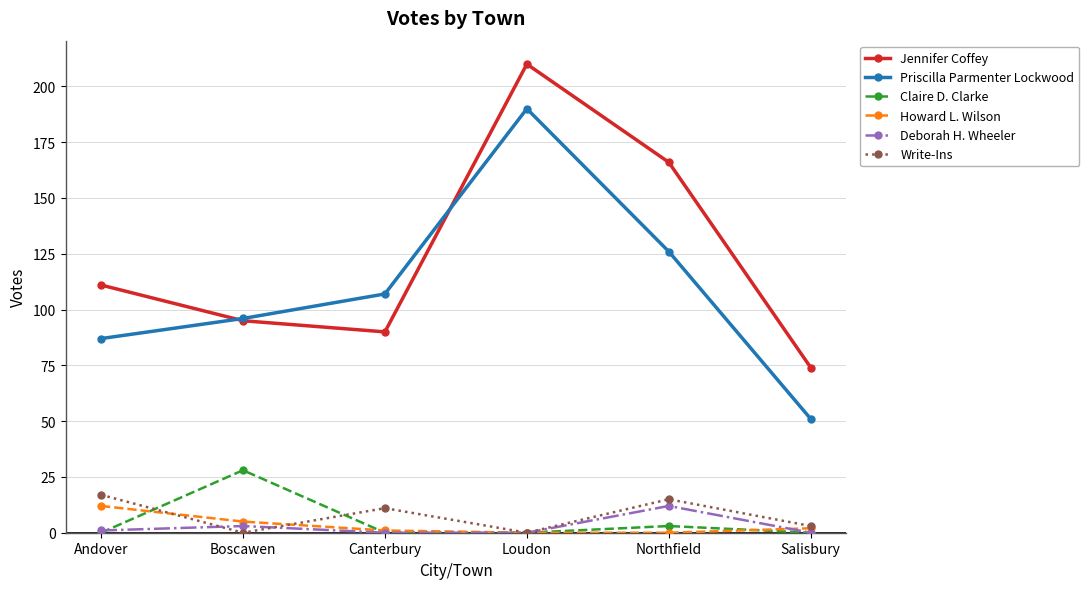

What is the highest value of the Claire D. Clarke series?

28